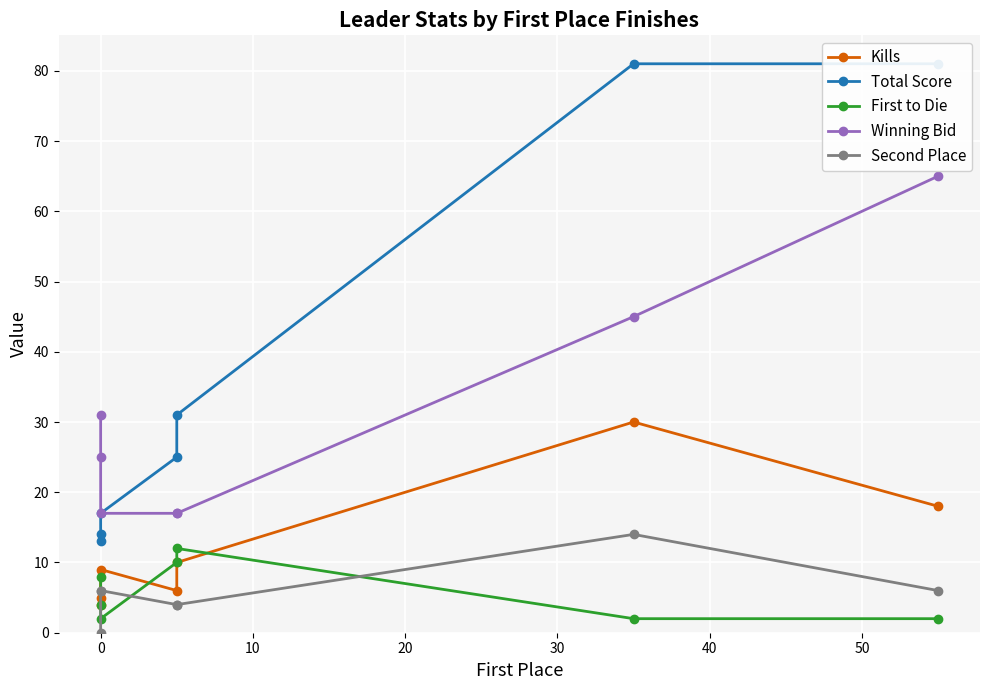

How many data points in First to Die are less than 4?

3